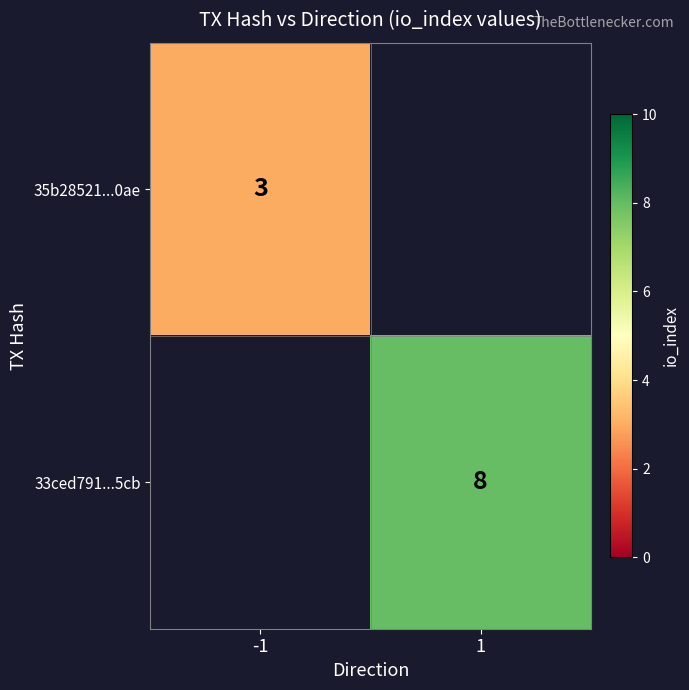

The value of 33ced791...5cb at 1 is 5. True or false?

False